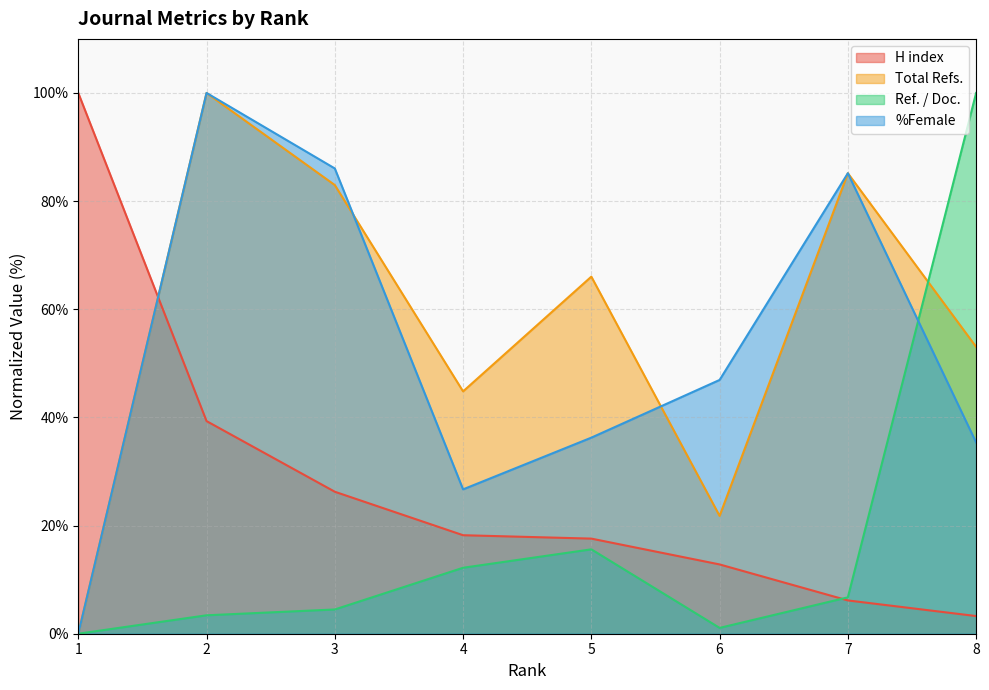

How many series are shown in this chart?

4